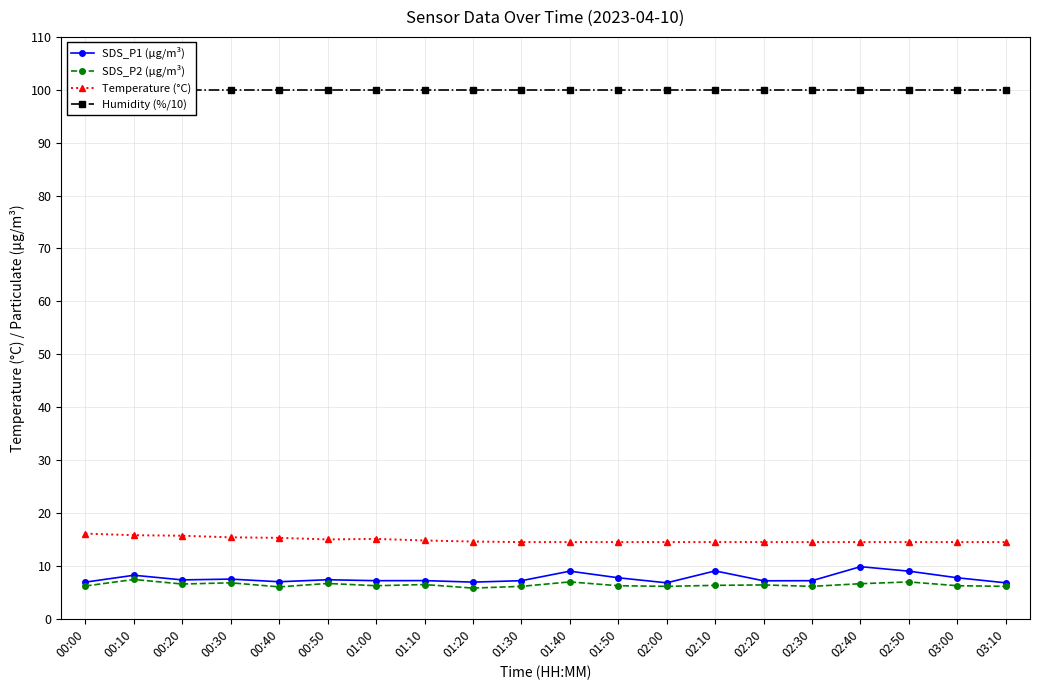

Which series has the widest spread of values?

SDS_P1 (µg/m³)